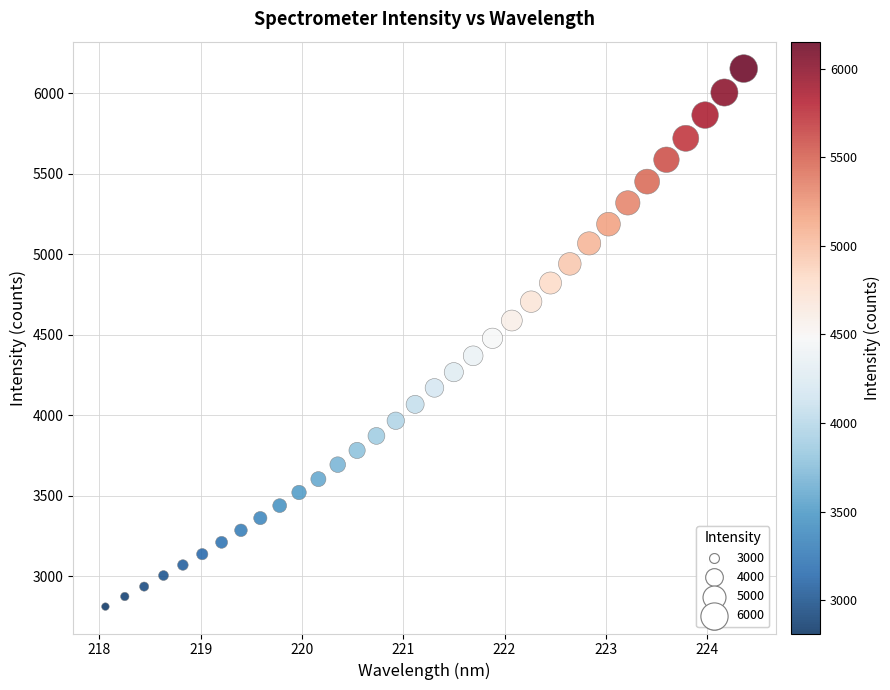

What is the range of X values (max minus min)?

6.3